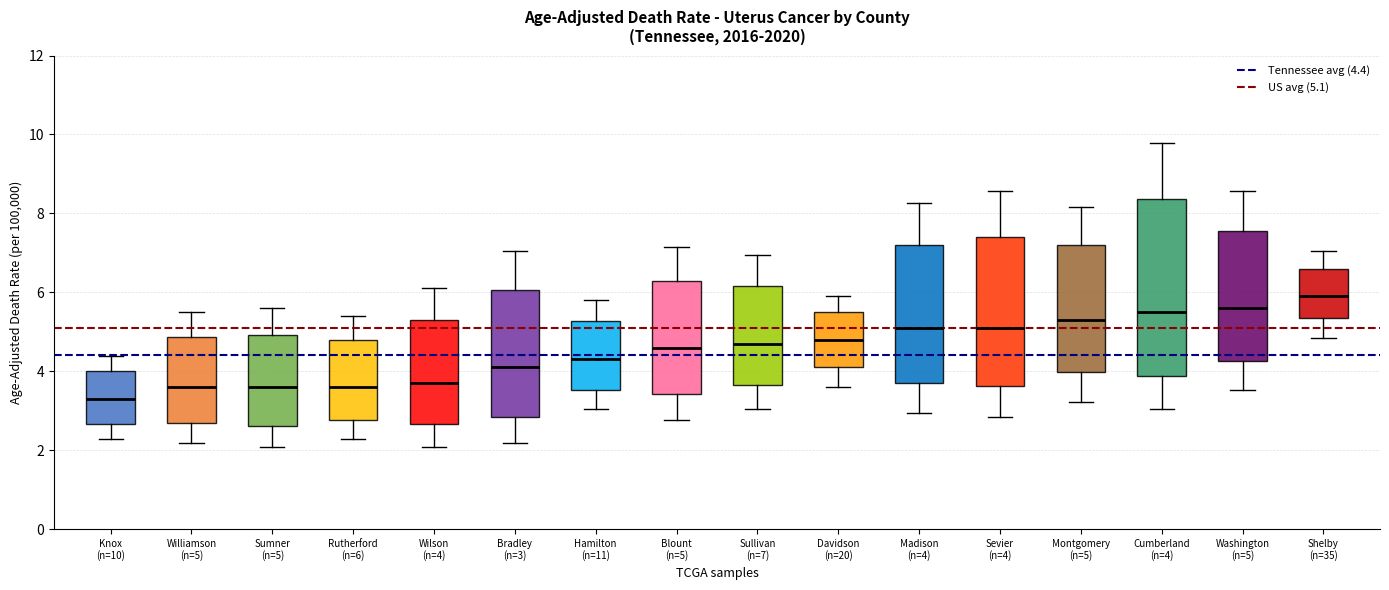

Reading left to right, read every box against the y-axis: the position of its median line, the range the box covers, and the ends of its whiskers. The values are not printed on the chart, so give them approximately, as read against the axis.

Knox (n=10): median 3.4, box 2.6 to 4.0, whiskers 2.2 to 4.4
Williamson (n=5): median 3.6, box 2.6 to 4.8, whiskers 2.2 to 5.6
Sumner (n=5): median 3.6, box 2.6 to 5.0, whiskers 2.0 to 5.6
Rutherford (n=6): median 3.6, box 2.8 to 4.8, whiskers 2.2 to 5.4
Wilson (n=4): median 3.8, box 2.6 to 5.4, whiskers 2.0 to 6.2
Bradley (n=3): median 4.2, box 2.8 to 6.0, whiskers 2.2 to 7.0
Hamilton (n=11): median 4.4, box 3.6 to 5.2, whiskers 3.0 to 5.8
Blount (n=5): median 4.6, box 3.4 to 6.2, whiskers 2.8 to 7.2
Sullivan (n=7): median 4.8, box 3.6 to 6.2, whiskers 3.0 to 7.0
Davidson (n=20): median 4.8, box 4.2 to 5.6, whiskers 3.6 to 6.0
Madison (n=4): median 5.2, box 3.8 to 7.2, whiskers 3.0 to 8.2
Sevier (n=4): median 5.2, box 3.6 to 7.4, whiskers 2.8 to 8.6
Montgomery (n=5): median 5.4, box 4.0 to 7.2, whiskers 3.2 to 8.2
Cumberland (n=4): median 5.6, box 3.8 to 8.4, whiskers 3.0 to 9.8
Washington (n=5): median 5.6, box 4.2 to 7.6, whiskers 3.6 to 8.6
Shelby (n=35): median 6.0, box 5.4 to 6.6, whiskers 4.8 to 7.0